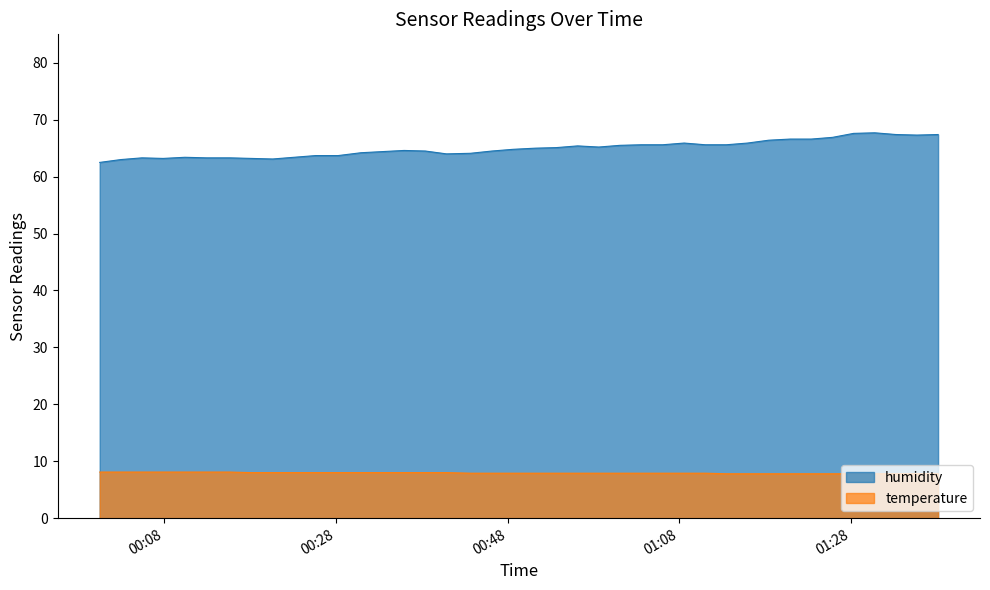

Which series has the widest spread of values?

humidity